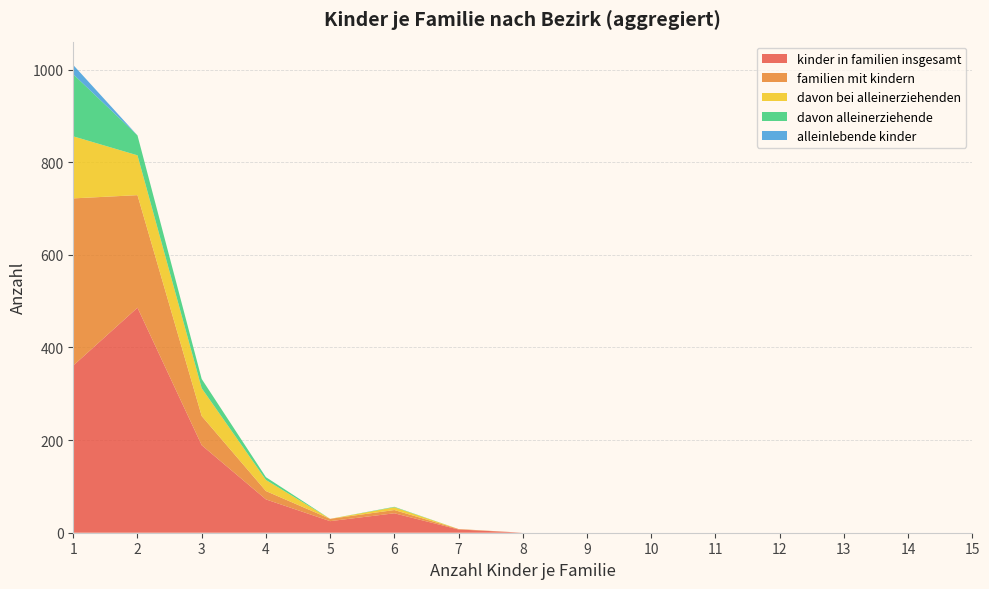

The value of kinder in familien insgesamt at 15 is 238. True or false?

False